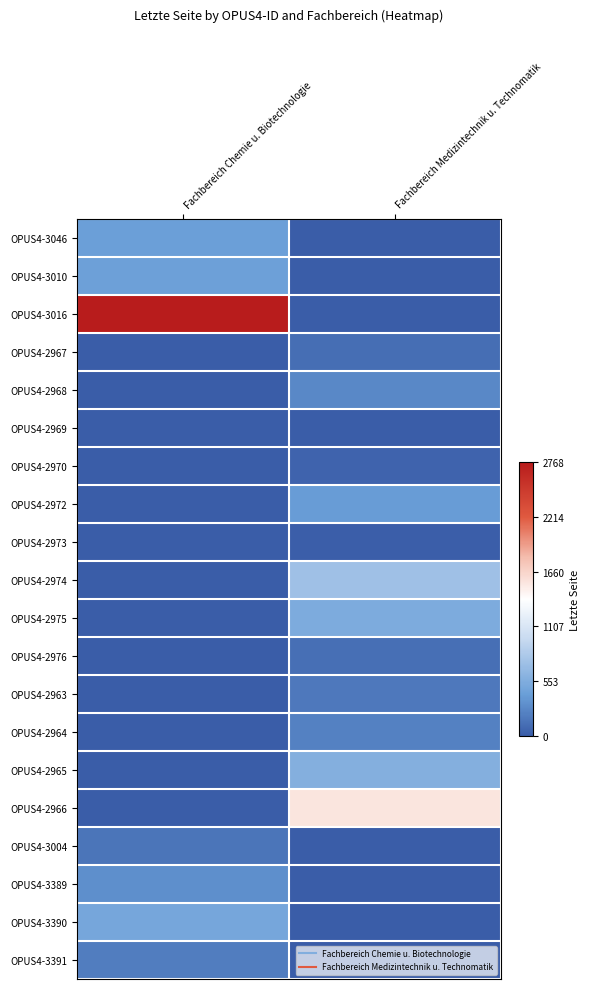

Between Fachbereich Medizintechnik u. Technomatik and Fachbereich Chemie u. Biotechnologie, which is larger?

Fachbereich Chemie u. Biotechnologie